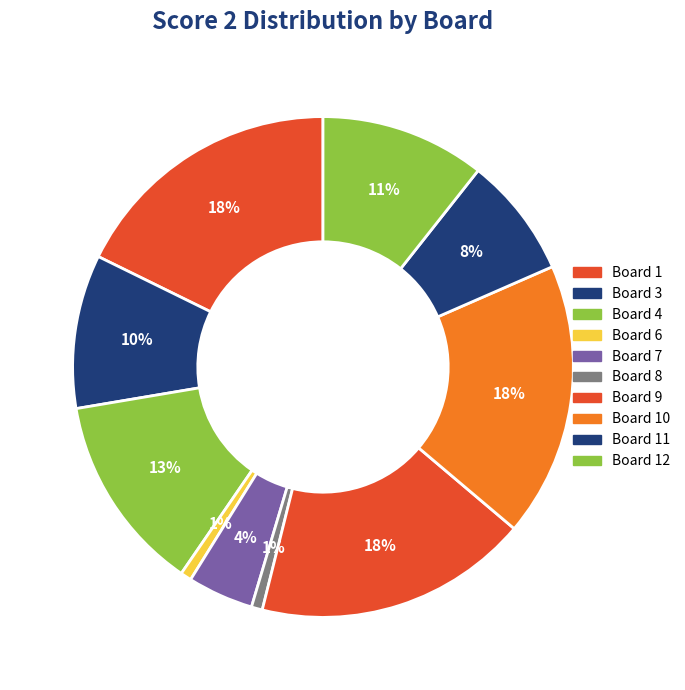

How many segments does this pie chart have?

10